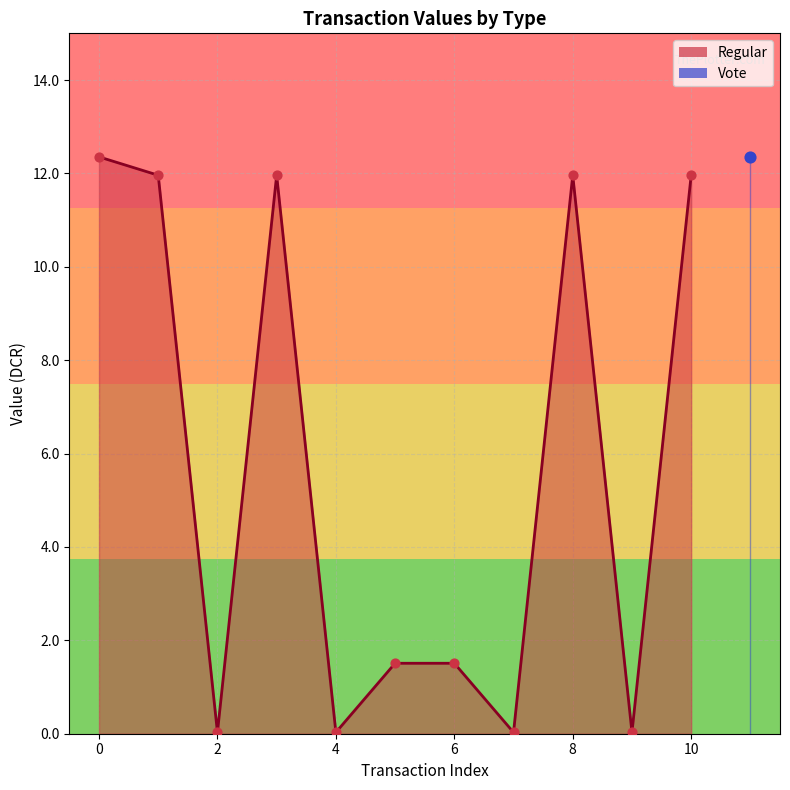

Between 9 and 5, which is larger?

5